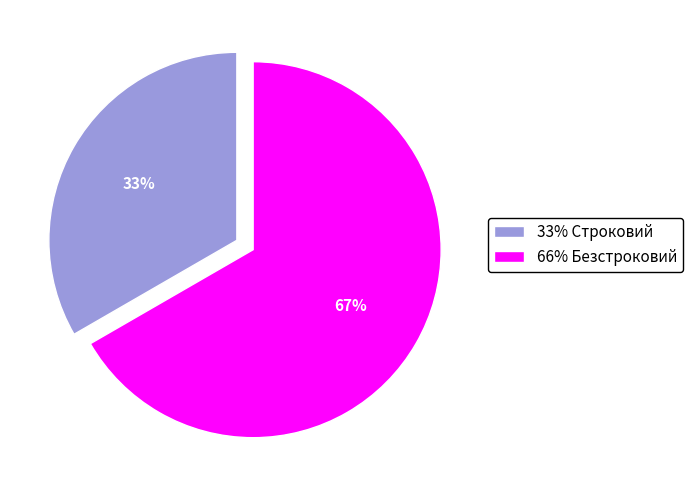

True or false: 33% Строковий accounts for 47% of the total.

False